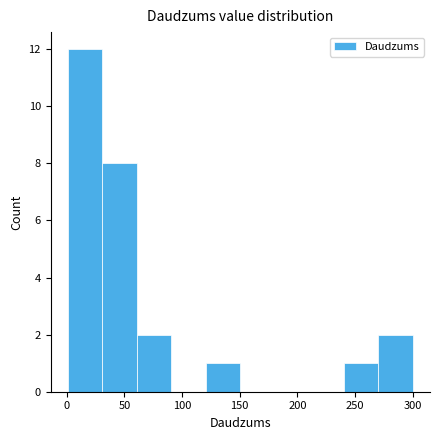

What is the height of the bar covering 60 to 90 on the x-axis? Neither the bar edges nor the heights are printed on the chart, so give them approximately, as read against the axes.

2